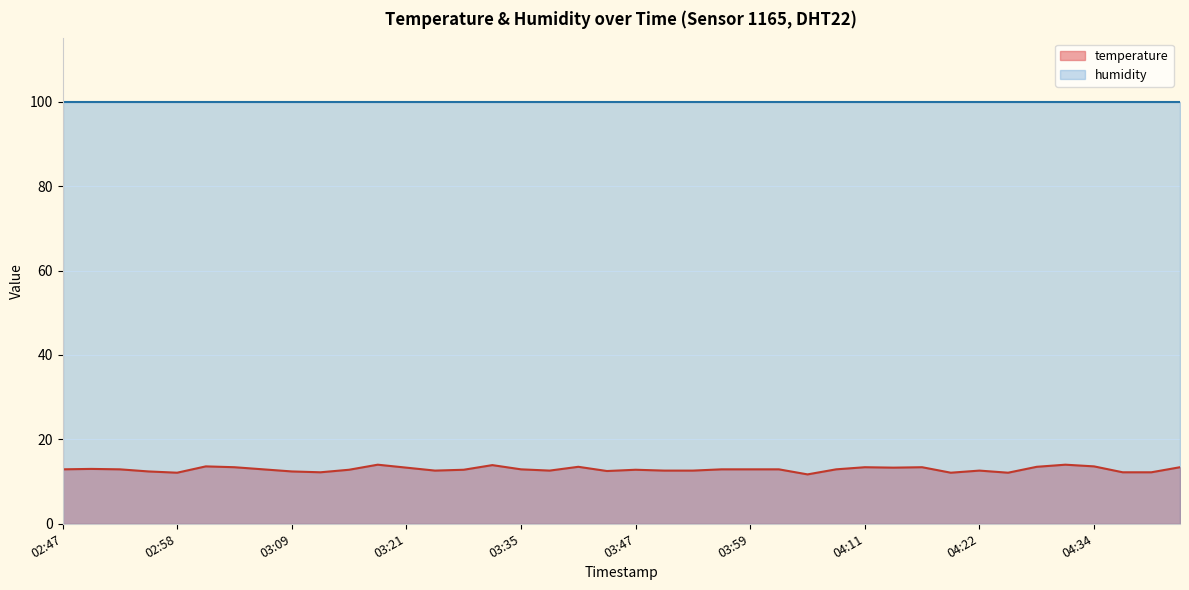

What is the label of the 8th point from the left?

03:06